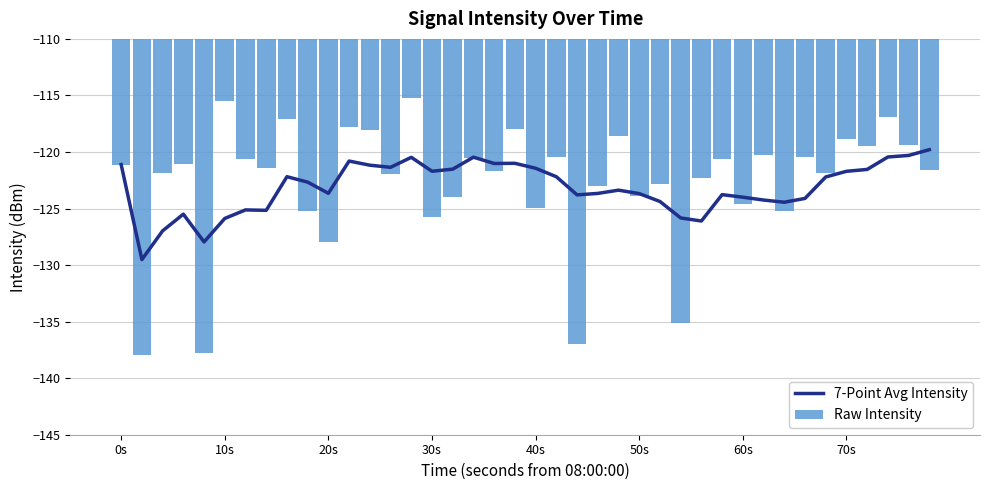

At how many categories does at least one series exceed -130?

40